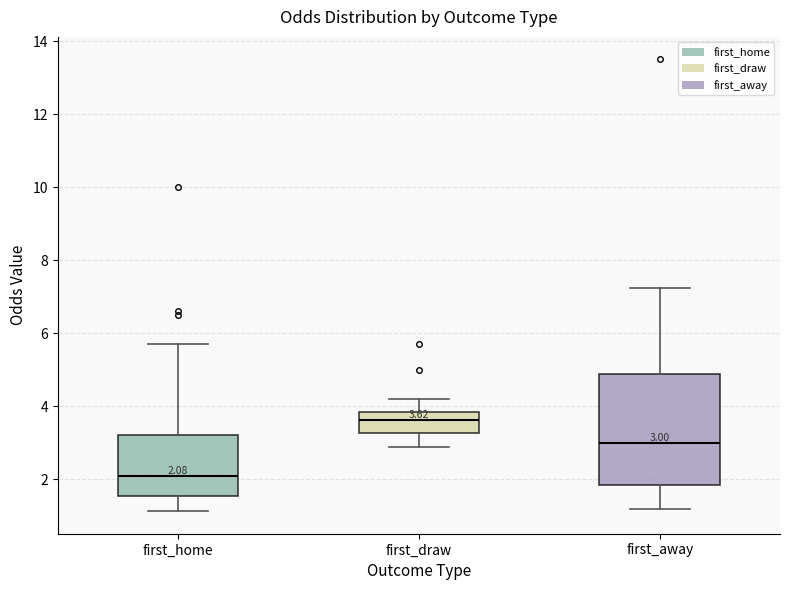

Which box's median line is the lowest?

first_home